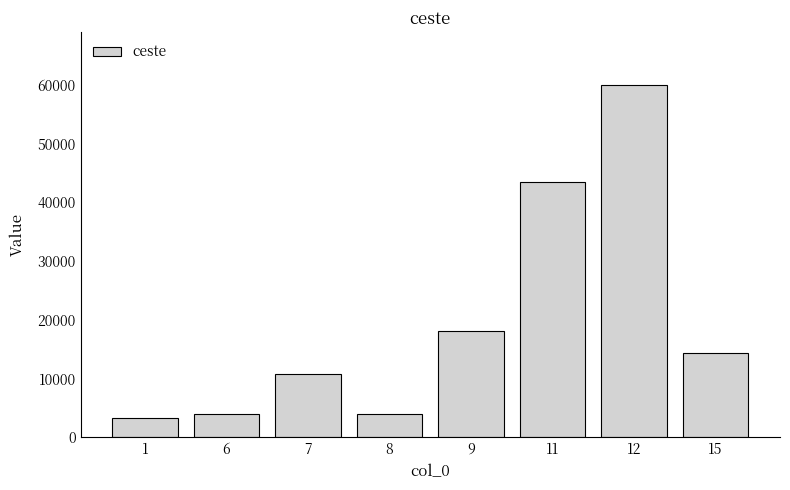

Are the bars horizontal?

No